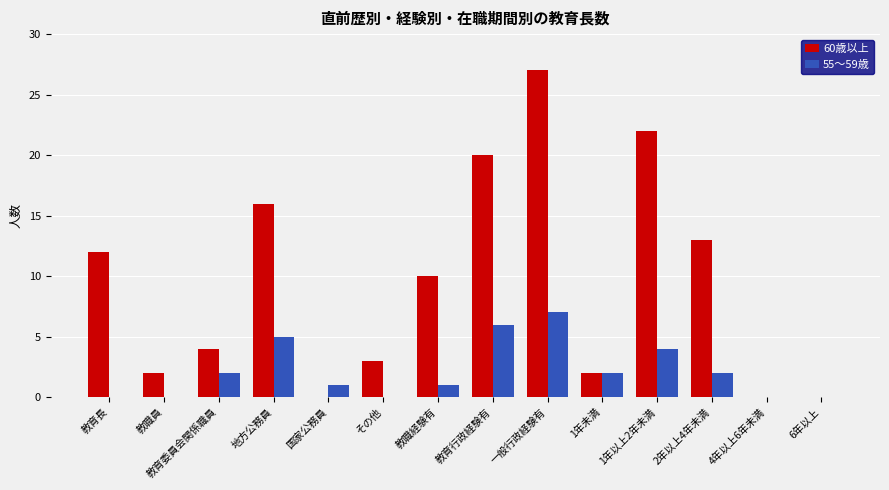

Count the number of categories in the chart.

14